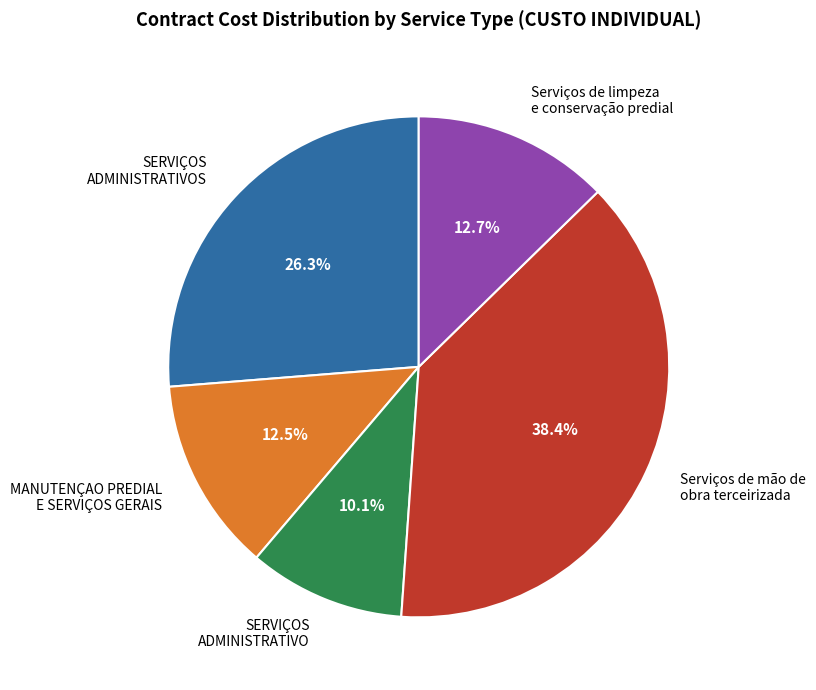

Do SERVIÇOS ADMINISTRATIVOS and SERVIÇOS ADMINISTRATIVO together represent more than half of the pie?

No